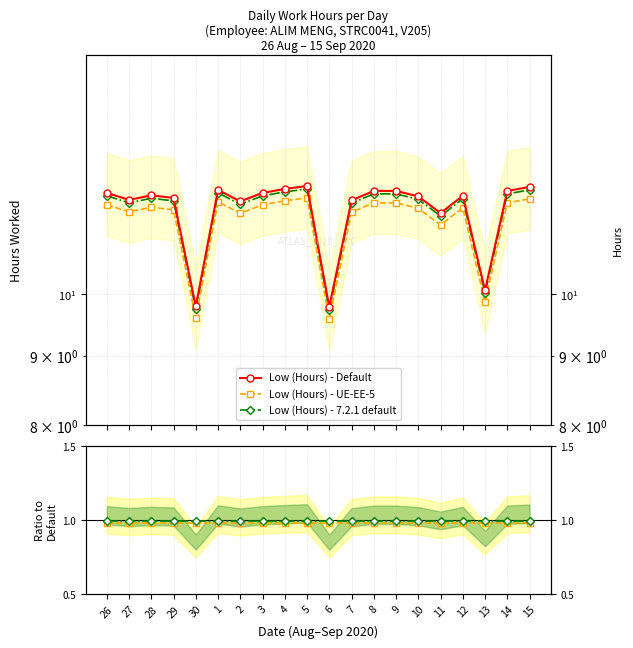

Reading left to right, extract all data points from this chart.

Low (Hours) - Default: 11.9	11.7	11.8	11.8	9.8	11.9	11.7	11.9	11.9	12.0	9.8	11.7	11.9	11.9	11.8	11.5	11.8	10.1	11.9	12.0
Low (Hours) - UE-EE-5: 11.6	11.5	11.6	11.5	9.6	11.7	11.5	11.6	11.7	11.8	9.6	11.5	11.7	11.7	11.6	11.2	11.6	9.9	11.7	11.8
Low (Hours) - 7.2.1 default: 11.8	11.7	11.8	11.7	9.7	11.9	11.6	11.8	11.9	11.9	9.7	11.7	11.9	11.9	11.7	11.4	11.8	10.0	11.9	11.9
UE-EE-5 / Default: 1.0	1.0	1.0	1.0	1.0	1.0	1.0	1.0	1.0	1.0	1.0	1.0	1.0	1.0	1.0	1.0	1.0	1.0	1.0	1.0
7.2.1 / Default: 1.0	1.0	1.0	1.0	1.0	1.0	1.0	1.0	1.0	1.0	1.0	1.0	1.0	1.0	1.0	1.0	1.0	1.0	1.0	1.0